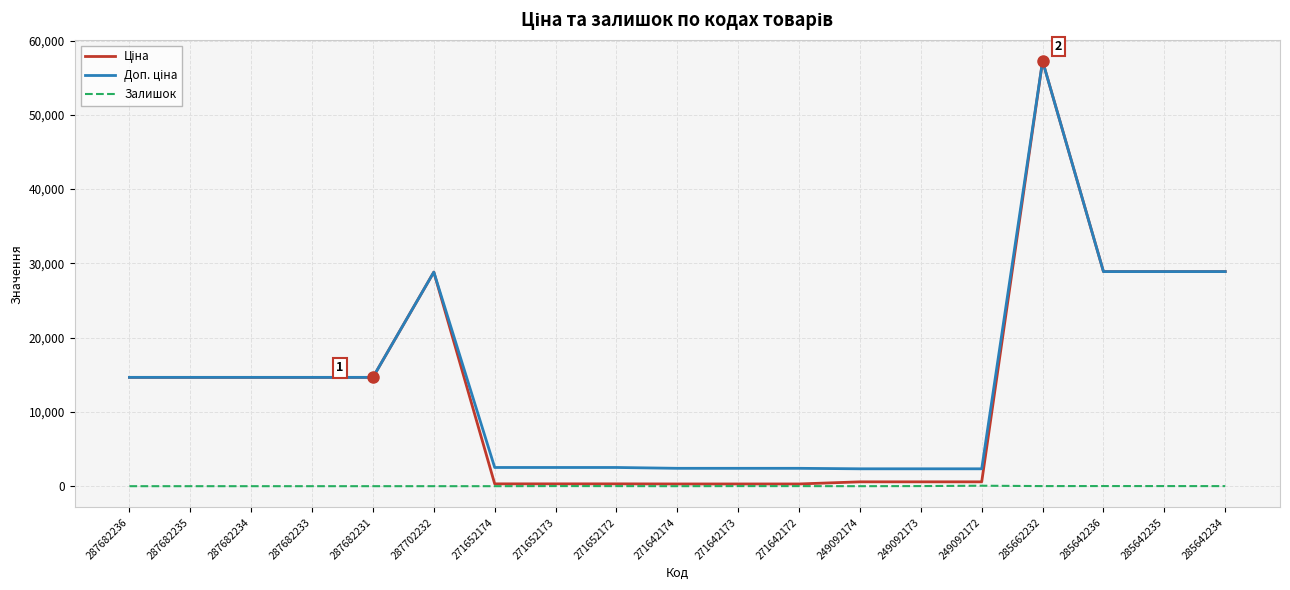

At which category is the sum across all series the highest?

285662232